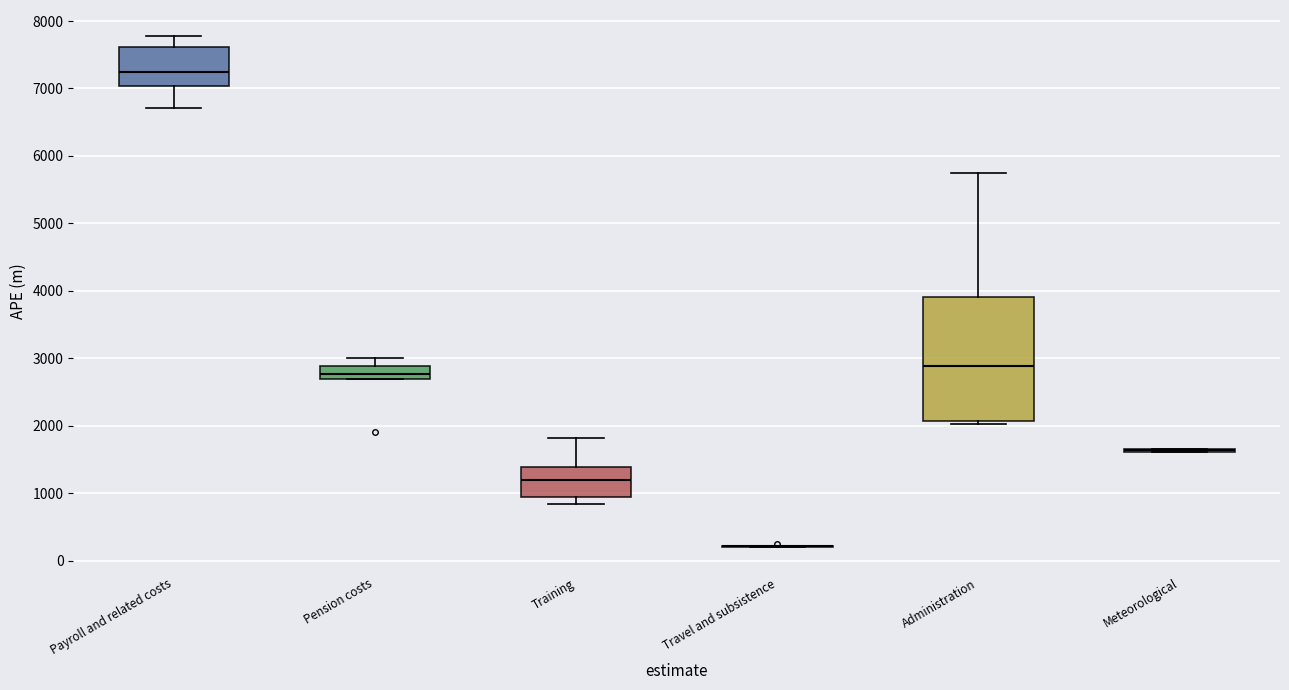

Reading left to right, read every box against the y-axis: the position of its median line, the range the box covers, and the ends of its whiskers. The values are not printed on the chart, so give them approximately, as read against the axis.

Payroll and related costs: median 7200, box 7000 to 7600, whiskers 6700 to 7800
Pension costs: median 2800, box 2700 to 2900, whiskers 2700 to 3000
Training: median 1200, box 900 to 1400, whiskers 800 to 1800
Travel and subsistence: box collapsed to a line at 200, whiskers 200 to 200
Administration: median 2900, box 2100 to 3900, whiskers 2000 to 5700
Meteorological: box collapsed to a line at 1600, whiskers 1600 to 1700